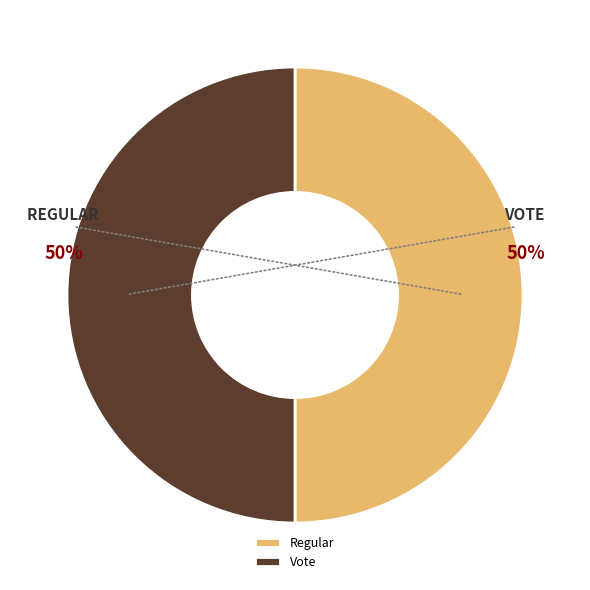

Combined, do Regular and Vote account for over 50%?

Yes